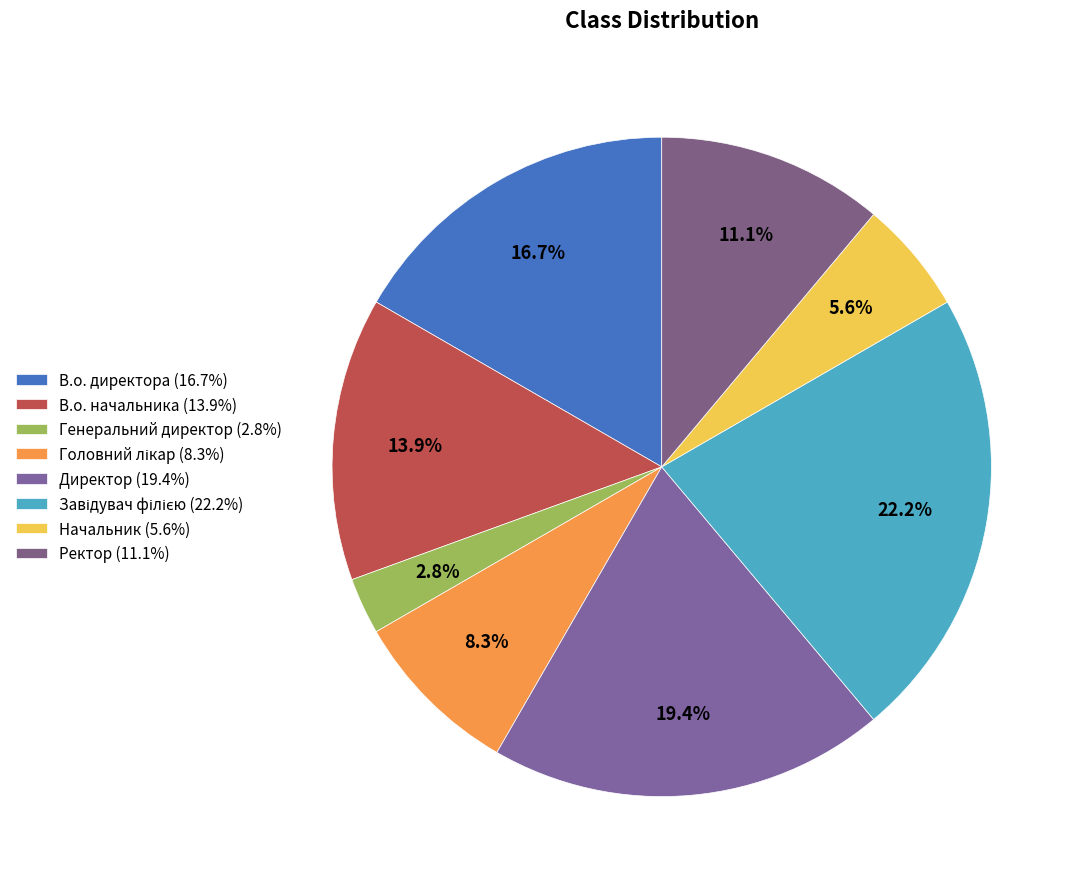

Does Директор account for over 50% of the chart?

No